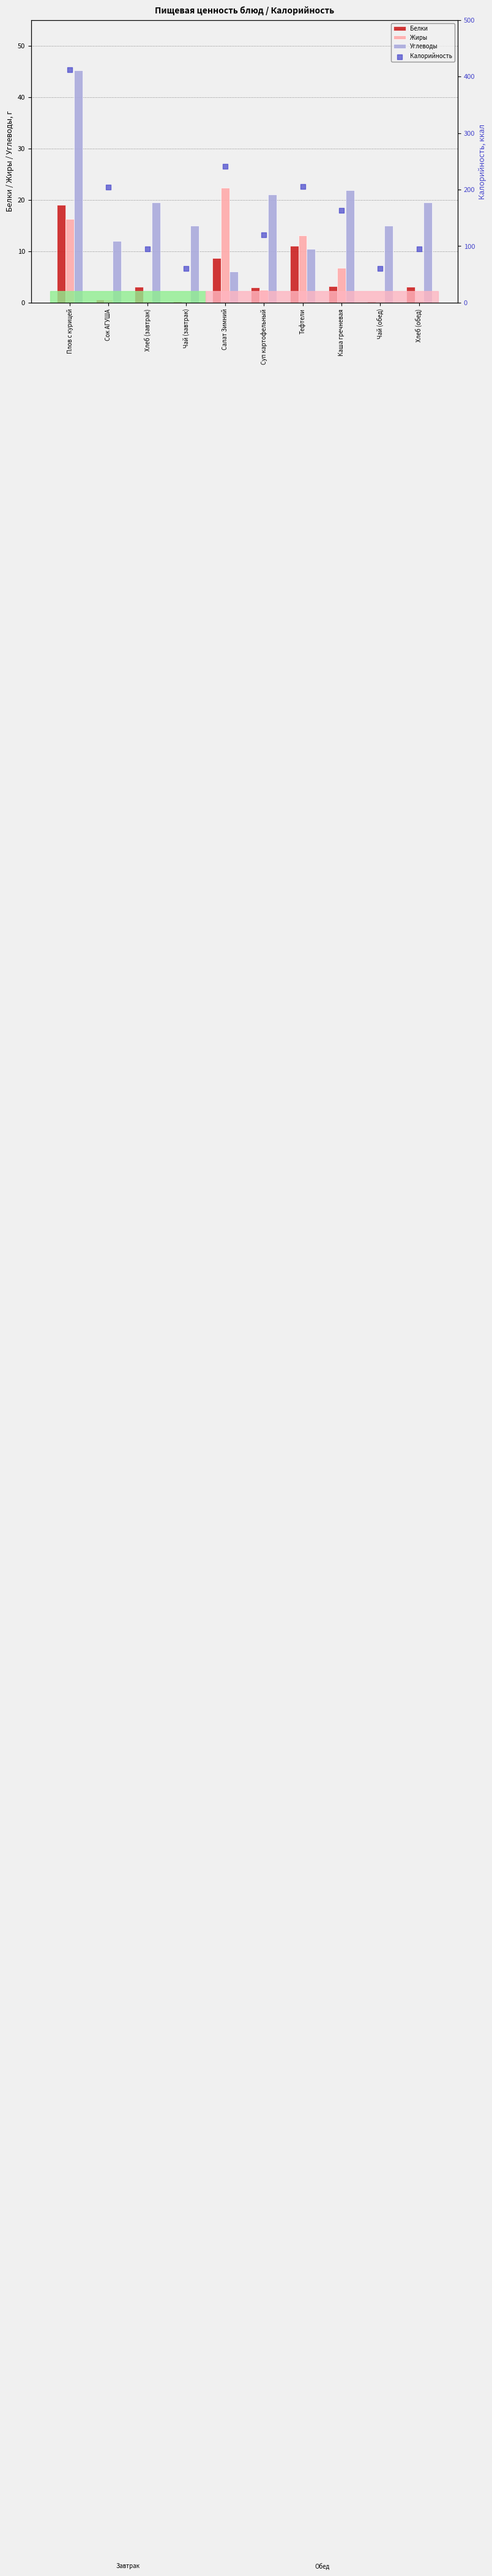

Which series has the largest total across all categories?

Калорийность